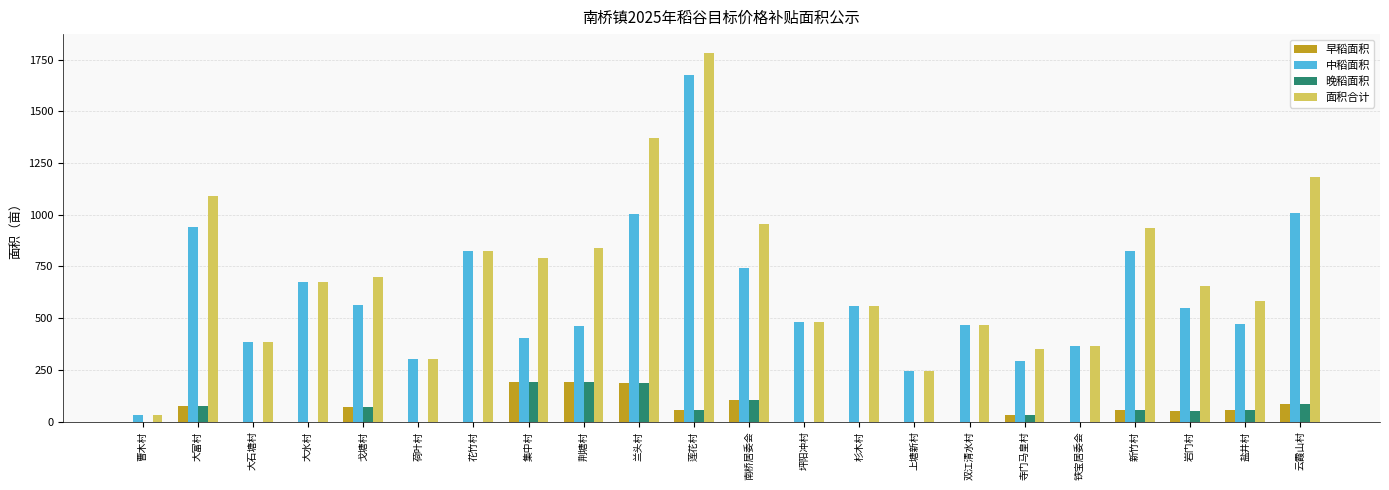

Which category has the highest value in the 面积合计 series?

莲花村